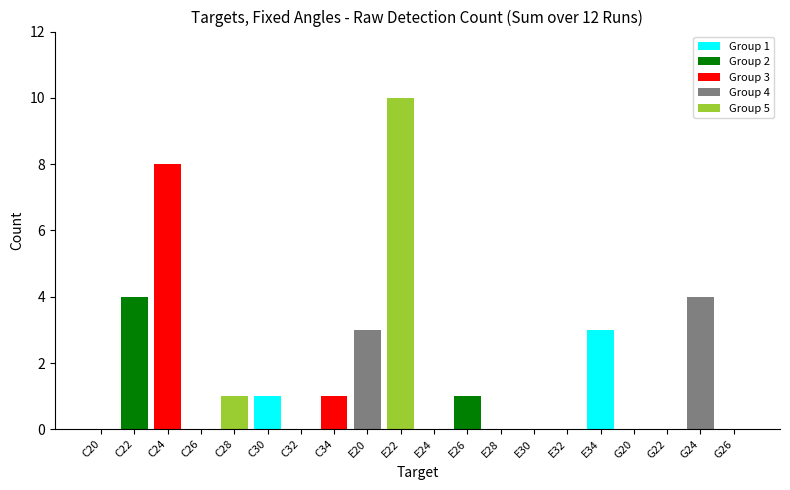

The chart shows a value of 0 at C26. True or false?

True